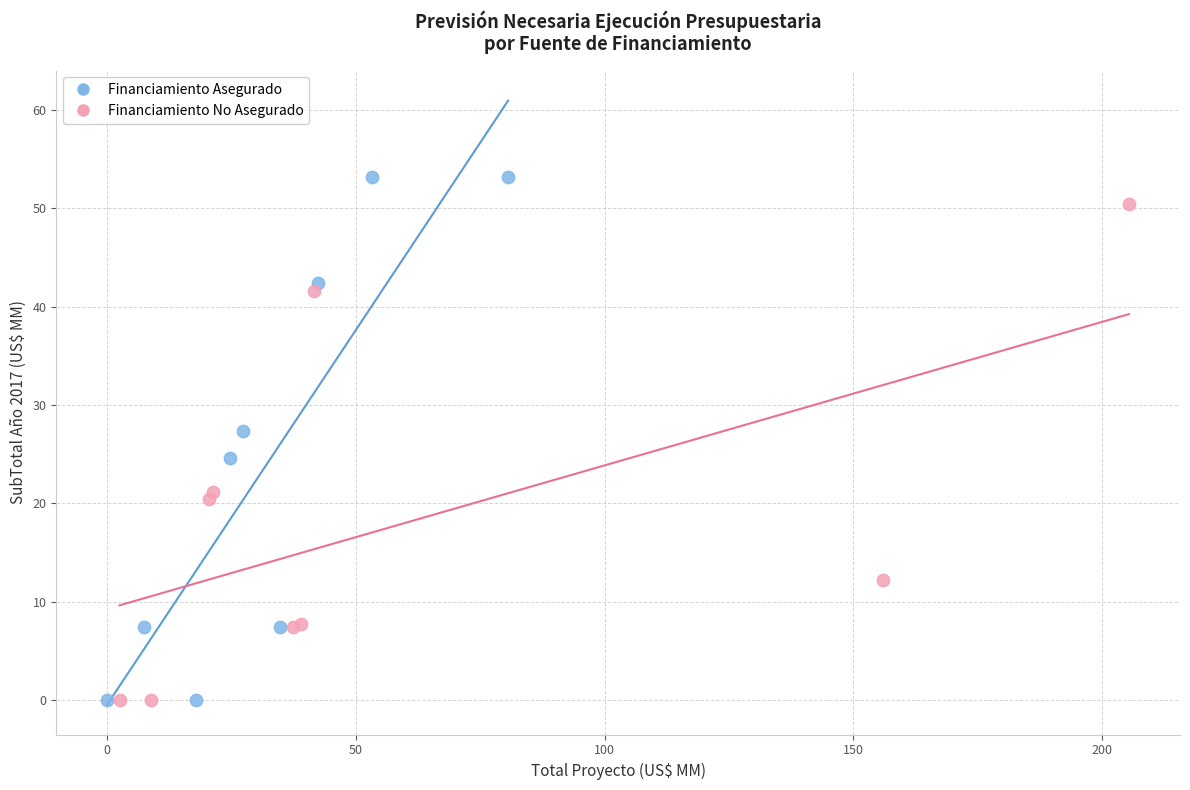

What are all the series names shown in the legend?

Financiamiento Asegurado, Financiamiento No Asegurado